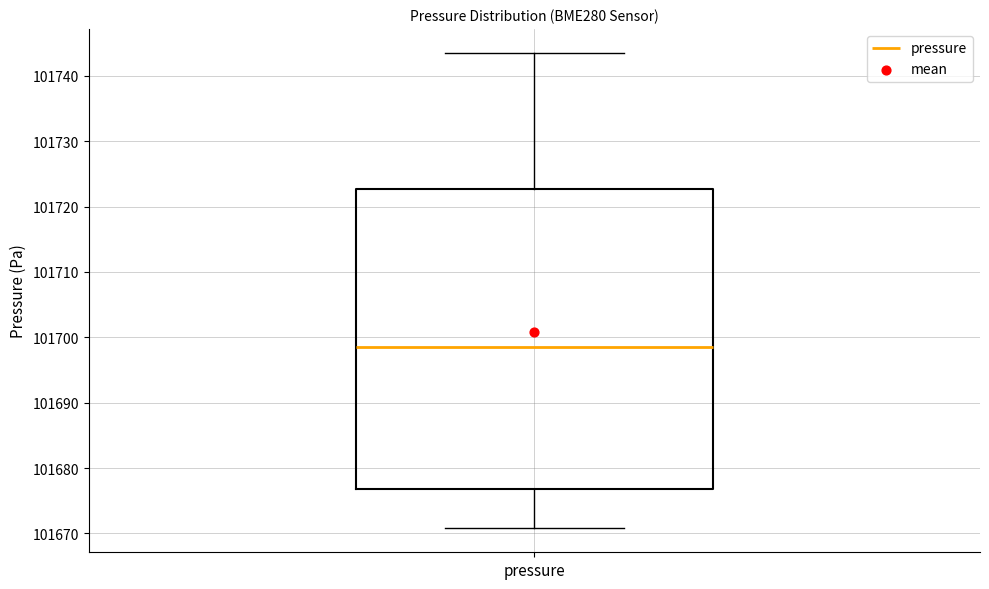

Read this box plot against the y-axis: the position of the median line, the range covered by the box, and the ends of both whiskers. The values are not printed on the chart, so give them approximately, as read against the axis.

median 101699, box 101677 to 101723, whiskers 101671 to 101744